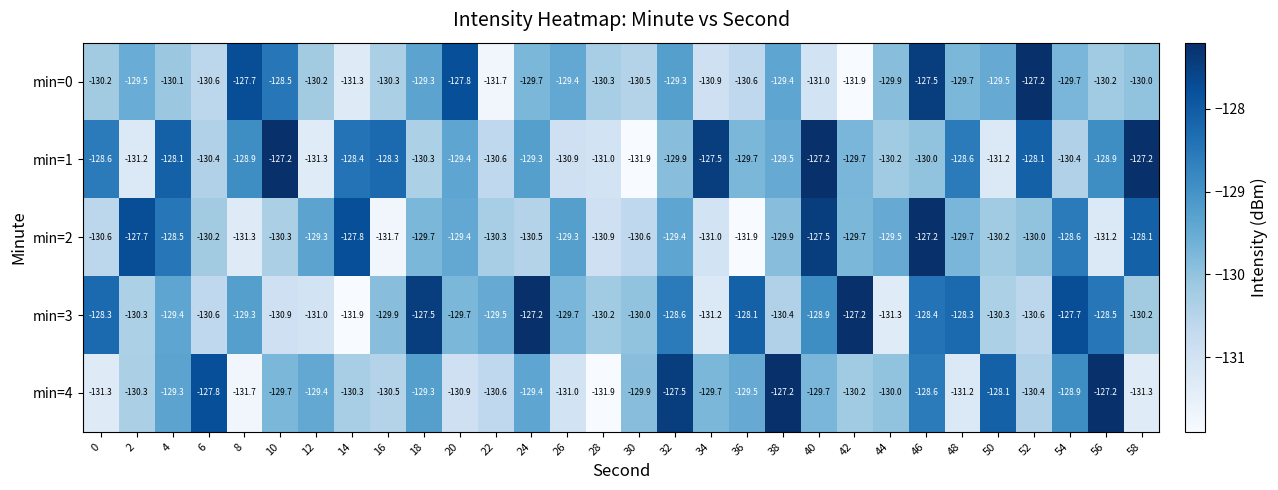

Which series has the largest total across all categories?

min=1